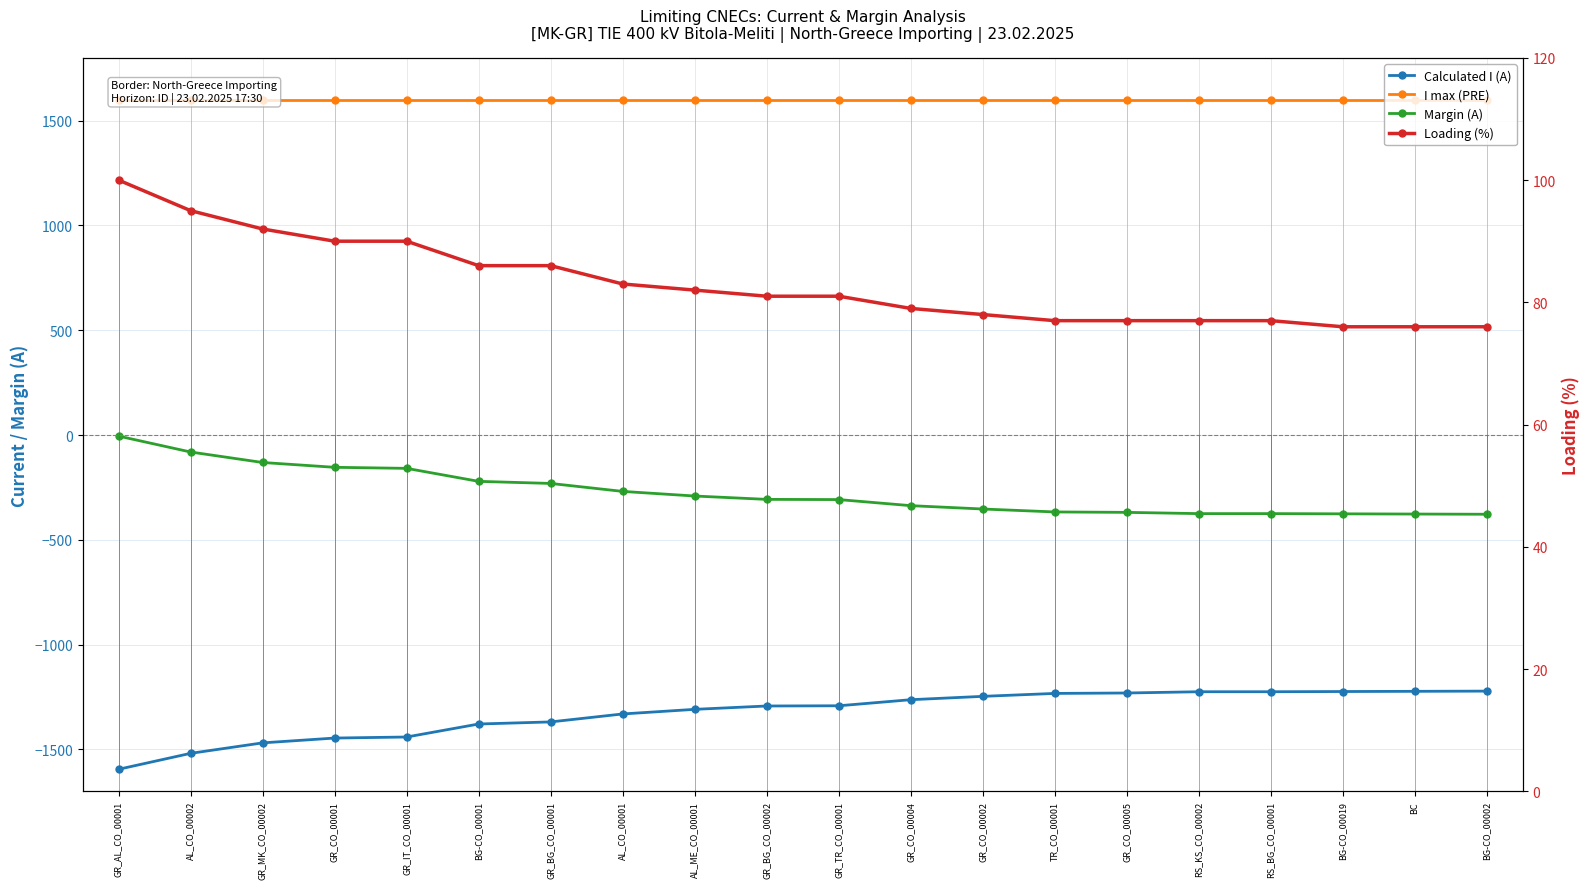

Between AL_ME_CO_00001 and GR_BG_CO_00002, which series saw the biggest shift?

Calculated I (A)